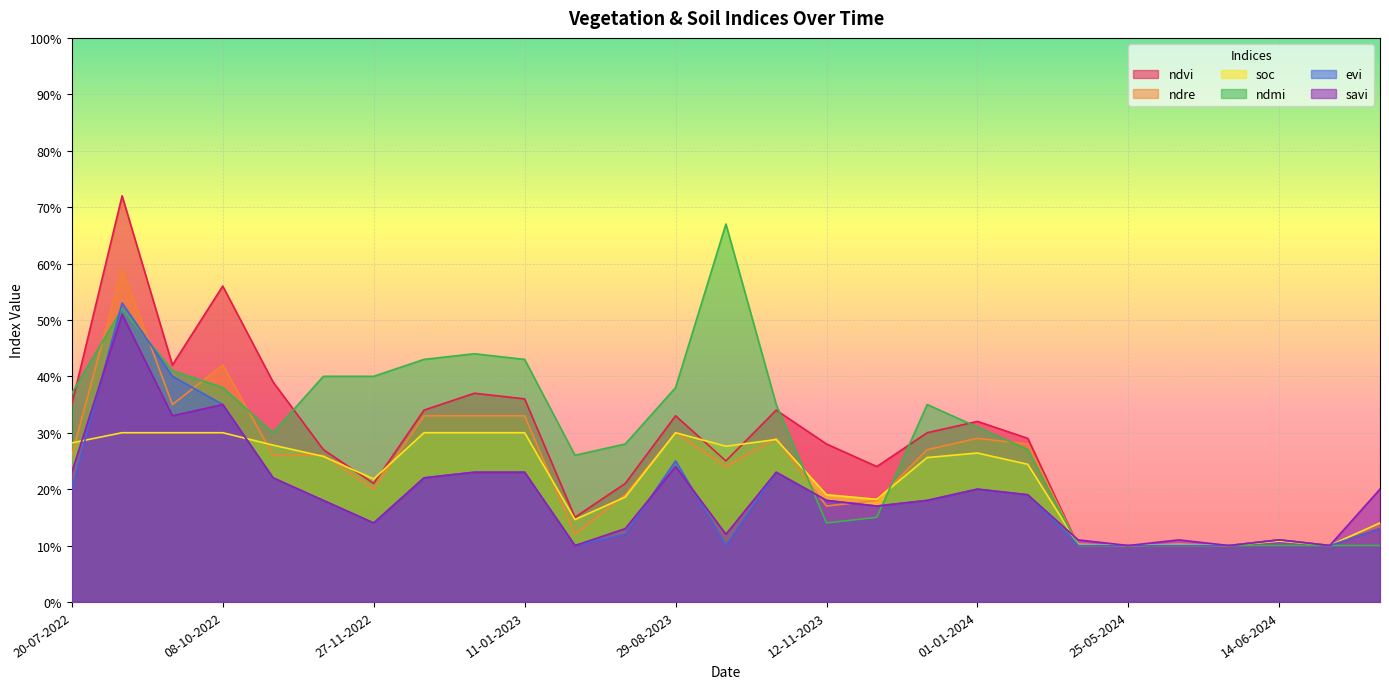

The evi series shows 0.2 at 01-01-2024. True or false?

True